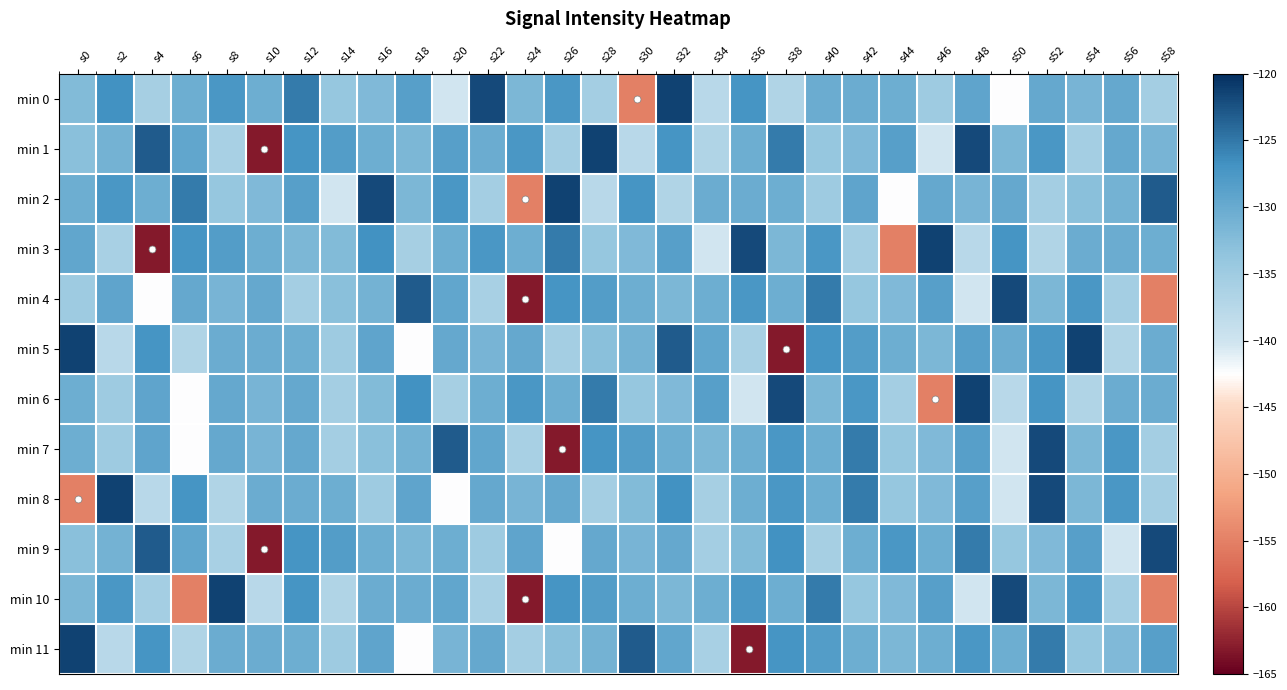

Reading left to right, what are all the values shown in this chart?

min 0: s0=-132.2	s2=-126.8	s4=-135.7	s6=-130.5	s8=-127.4	s10=-130.5	s12=-125.1	s14=-133.9	s16=-132.0	s18=-128.5	s20=-140.3	s22=-121.9	s24=-131.7	s26=-127.5	s28=-135.6	s30=-155.1	s32=-121.3	s34=-137.6	s36=-127.2	s38=-136.7	s40=-130.2	s42=-130.3	s44=-130.5	s46=-134.9	s48=-129.3	s50=-142.4	s52=-129.7	s54=-131.3	s56=-129.8	s58=-135.6
min 1: s0=-132.9	s2=-130.9	s4=-123.1	s6=-129.4	s8=-136.0	s10=-163.1	s12=-127.1	s14=-128.1	s16=-130.5	s18=-131.7	s20=-128.5	s22=-130.2	s24=-127.5	s26=-135.6	s28=-121.3	s30=-137.6	s32=-127.2	s34=-136.7	s36=-130.5	s38=-125.1	s40=-133.9	s42=-132.0	s44=-128.5	s46=-140.3	s48=-121.9	s50=-131.7	s52=-127.5	s54=-135.6	s56=-129.7	s58=-131.3
min 2: s0=-130.5	s2=-127.4	s4=-130.5	s6=-125.1	s8=-133.9	s10=-132.0	s12=-128.5	s14=-140.3	s16=-121.9	s18=-131.7	s20=-127.5	s22=-135.6	s24=-155.1	s26=-121.3	s28=-137.6	s30=-127.2	s32=-136.7	s34=-130.2	s36=-130.3	s38=-130.5	s40=-134.9	s42=-129.3	s44=-142.4	s46=-129.7	s48=-131.3	s50=-129.8	s52=-135.6	s54=-132.9	s56=-130.9	s58=-123.1
min 3: s0=-129.4	s2=-136.0	s4=-163.1	s6=-127.1	s8=-128.1	s10=-130.5	s12=-131.7	s14=-132.2	s16=-126.8	s18=-135.7	s20=-130.5	s22=-127.4	s24=-130.5	s26=-125.1	s28=-133.9	s30=-132.0	s32=-128.5	s34=-140.3	s36=-121.9	s38=-131.7	s40=-127.5	s42=-135.6	s44=-155.1	s46=-121.3	s48=-137.6	s50=-127.2	s52=-136.7	s54=-130.2	s56=-130.3	s58=-130.5
min 4: s0=-134.9	s2=-129.3	s4=-142.4	s6=-129.7	s8=-131.3	s10=-129.8	s12=-135.6	s14=-132.9	s16=-130.9	s18=-123.1	s20=-129.4	s22=-136.0	s24=-163.1	s26=-127.1	s28=-128.1	s30=-130.5	s32=-131.7	s34=-130.5	s36=-127.4	s38=-130.5	s40=-125.1	s42=-133.9	s44=-132.0	s46=-128.5	s48=-140.3	s50=-121.9	s52=-131.7	s54=-127.5	s56=-135.6	s58=-155.1
min 5: s0=-121.3	s2=-137.6	s4=-127.2	s6=-136.7	s8=-130.2	s10=-130.3	s12=-130.5	s14=-134.9	s16=-129.3	s18=-142.4	s20=-129.7	s22=-131.3	s24=-129.8	s26=-135.6	s28=-132.9	s30=-130.9	s32=-123.1	s34=-129.4	s36=-136.0	s38=-163.1	s40=-127.1	s42=-128.1	s44=-130.5	s46=-131.7	s48=-128.5	s50=-130.2	s52=-127.5	s54=-121.3	s56=-136.7	s58=-130.3
min 6: s0=-130.5	s2=-134.9	s4=-129.3	s6=-142.4	s8=-129.7	s10=-131.3	s12=-129.8	s14=-135.6	s16=-132.2	s18=-126.8	s20=-135.7	s22=-130.5	s24=-127.4	s26=-130.5	s28=-125.1	s30=-133.9	s32=-132.0	s34=-128.5	s36=-140.3	s38=-121.9	s40=-131.7	s42=-127.5	s44=-135.6	s46=-155.1	s48=-121.3	s50=-137.6	s52=-127.2	s54=-136.7	s56=-130.2	s58=-130.3
min 7: s0=-130.5	s2=-134.9	s4=-129.3	s6=-142.4	s8=-129.7	s10=-131.3	s12=-129.8	s14=-135.6	s16=-132.9	s18=-130.9	s20=-123.1	s22=-129.4	s24=-136.0	s26=-163.1	s28=-127.1	s30=-128.1	s32=-130.5	s34=-131.7	s36=-130.5	s38=-127.4	s40=-130.5	s42=-125.1	s44=-133.9	s46=-132.0	s48=-128.5	s50=-140.3	s52=-121.9	s54=-131.7	s56=-127.5	s58=-135.6
min 8: s0=-155.1	s2=-121.3	s4=-137.6	s6=-127.2	s8=-136.7	s10=-130.2	s12=-130.3	s14=-130.5	s16=-134.9	s18=-129.3	s20=-142.4	s22=-129.7	s24=-131.3	s26=-129.8	s28=-135.6	s30=-132.2	s32=-126.8	s34=-135.7	s36=-130.5	s38=-127.4	s40=-130.5	s42=-125.1	s44=-133.9	s46=-132.0	s48=-128.5	s50=-140.3	s52=-121.9	s54=-131.7	s56=-127.5	s58=-135.6
min 9: s0=-132.9	s2=-130.9	s4=-123.1	s6=-129.4	s8=-136.0	s10=-163.1	s12=-127.1	s14=-128.1	s16=-130.5	s18=-131.7	s20=-130.5	s22=-134.9	s24=-129.3	s26=-142.4	s28=-129.7	s30=-131.3	s32=-129.8	s34=-135.6	s36=-132.2	s38=-126.8	s40=-135.7	s42=-130.5	s44=-127.4	s46=-130.5	s48=-125.1	s50=-133.9	s52=-132.0	s54=-128.5	s56=-140.3	s58=-121.9
min 10: s0=-131.7	s2=-127.5	s4=-135.6	s6=-155.1	s8=-121.3	s10=-137.6	s12=-127.2	s14=-136.7	s16=-130.2	s18=-130.3	s20=-129.4	s22=-136.0	s24=-163.1	s26=-127.1	s28=-128.1	s30=-130.5	s32=-131.7	s34=-130.5	s36=-127.4	s38=-130.5	s40=-125.1	s42=-133.9	s44=-132.0	s46=-128.5	s48=-140.3	s50=-121.9	s52=-131.7	s54=-127.5	s56=-135.6	s58=-155.1
min 11: s0=-121.3	s2=-137.6	s4=-127.2	s6=-136.7	s8=-130.2	s10=-130.3	s12=-130.5	s14=-134.9	s16=-129.3	s18=-142.4	s20=-131.3	s22=-129.8	s24=-135.6	s26=-132.9	s28=-130.9	s30=-123.1	s32=-129.4	s34=-136.0	s36=-163.1	s38=-127.1	s40=-128.1	s42=-130.5	s44=-131.7	s46=-130.5	s48=-127.4	s50=-130.5	s52=-125.1	s54=-133.9	s56=-132.0	s58=-128.5